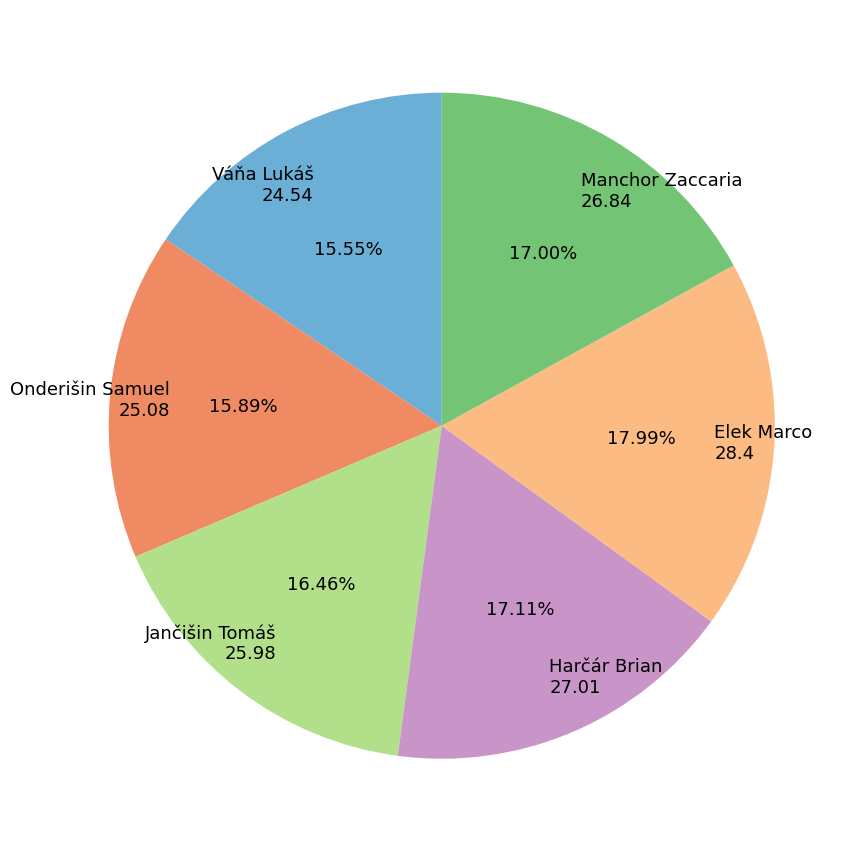

To the nearest percent, what is the average slice percentage?

17%